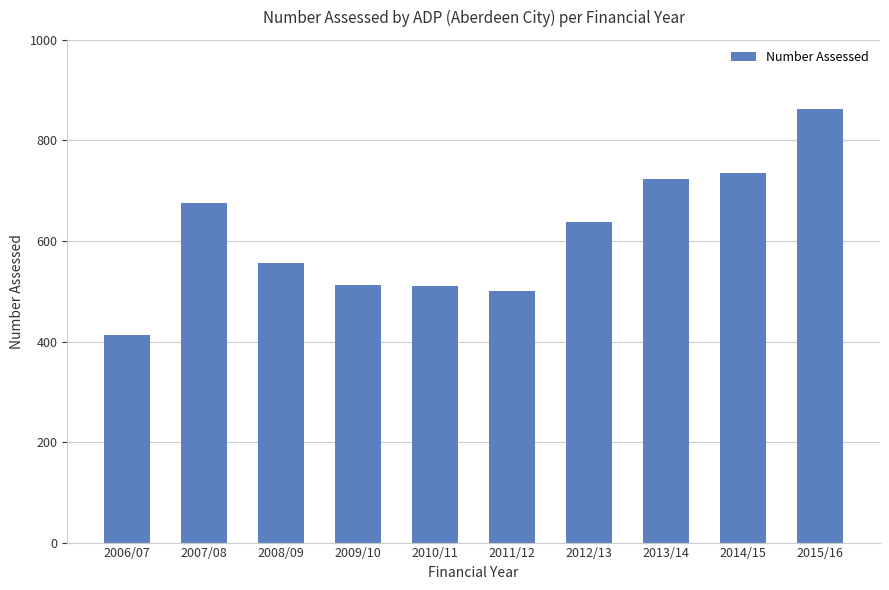

What is the difference between the second highest and second lowest values?

236